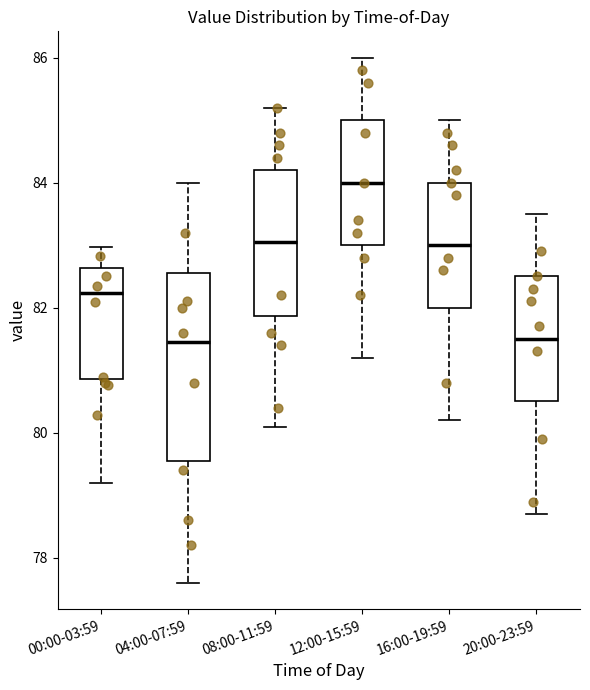

Reading left to right, transcribe this box plot: for each box, give where its median line is, the range the box spans, and where its two whiskers end, as read against the y-axis. The values are not printed on the chart, so give them approximately, as read against the axis.

00:00-03:59: median 82.2, box 80.8 to 82.6, whiskers 79.2 to 83.0
04:00-07:59: median 81.4, box 79.6 to 82.6, whiskers 77.6 to 84.0
08:00-11:59: median 83.0, box 81.8 to 84.2, whiskers 80.2 to 85.2
12:00-15:59: median 84.0, box 83.0 to 85.0, whiskers 81.2 to 86.0
16:00-19:59: median 83.0, box 82.0 to 84.0, whiskers 80.2 to 85.0
20:00-23:59: median 81.6, box 80.6 to 82.6, whiskers 78.8 to 83.6